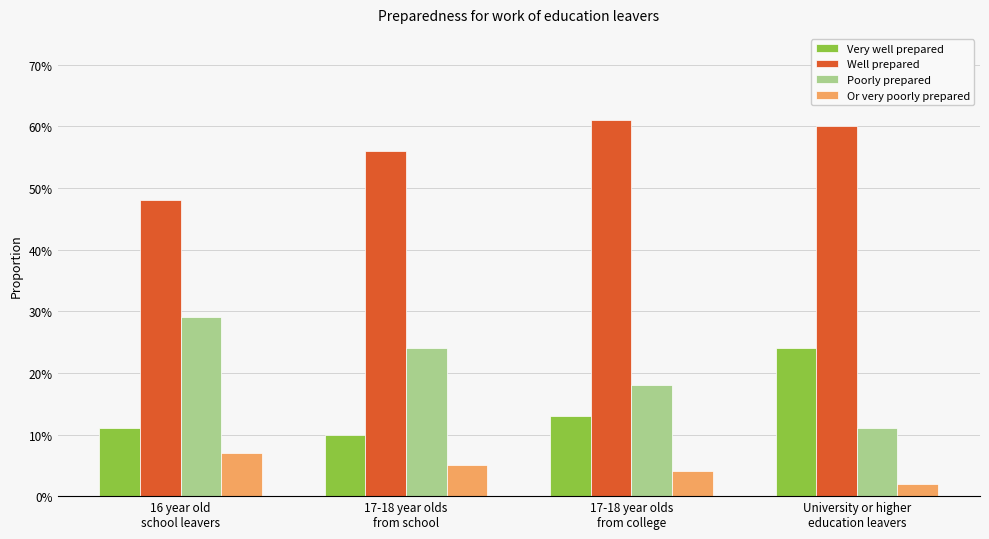

True or false: Poorly prepared has a value of 0.3 at 17-18 year olds
from college.

False